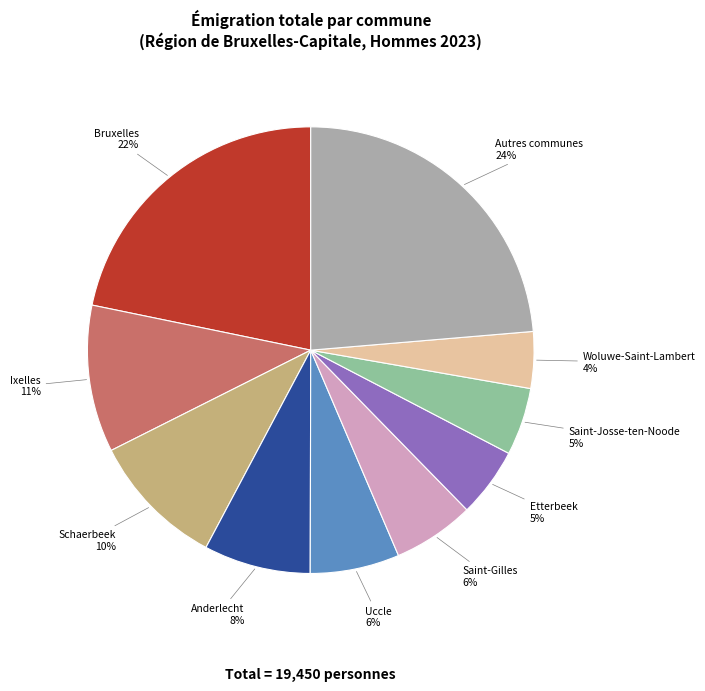

Is the sum of Uccle and Bruxelles greater than half?

No